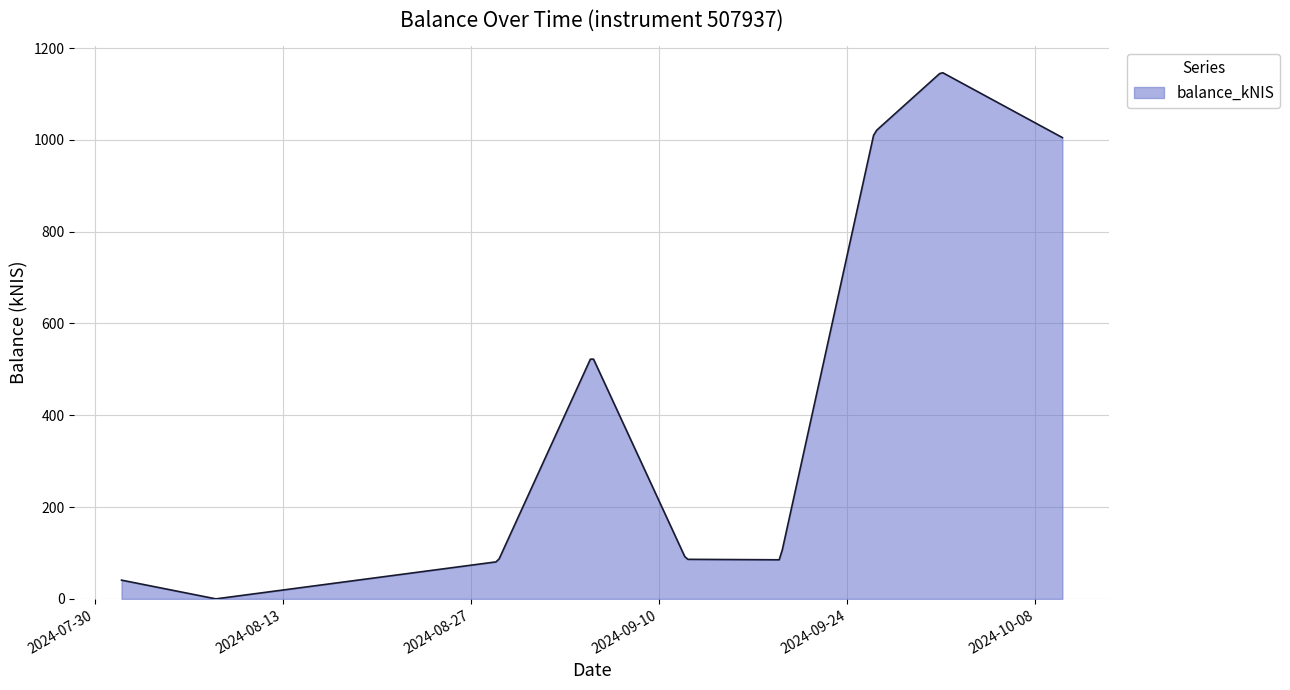

What is the difference between the maximum and minimum values?

1146.1